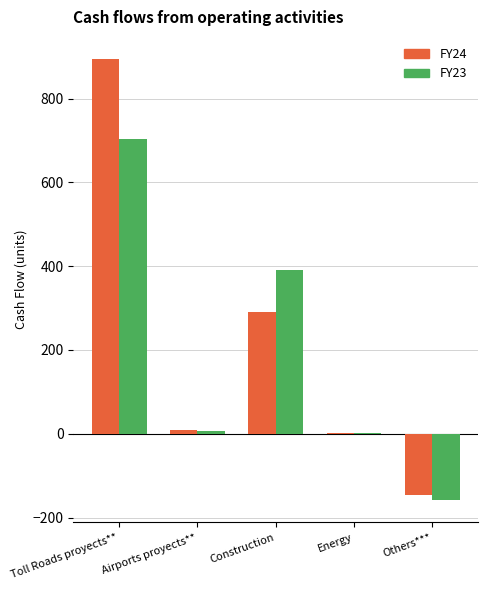

Where is FY24 nearest to the value 374?

Construction